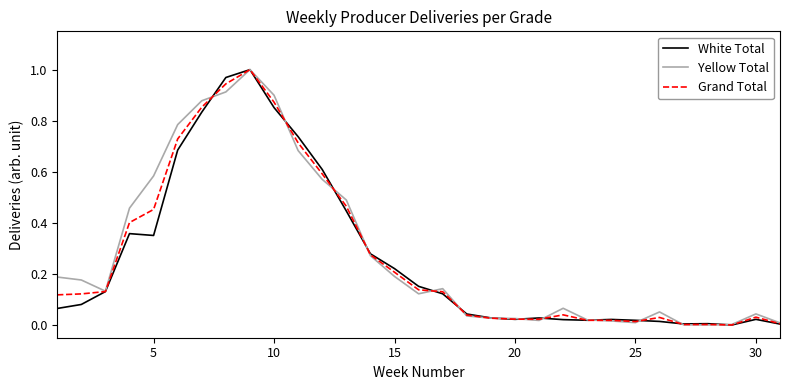

Reading left to right, transcribe all the data shown in this chart.

White Total: 0.1	0.1	0.1	0.4	0.4	0.7	0.8	1.0	1.0	0.9	0.7	0.6	0.4	0.3	0.2	0.2	0.1	0.0	0.0	0.0	0.0	0.0	0.0	0.0	0.0	0.0	0.0	0.0	0.0	0.0	0.0
Yellow Total: 0.2	0.2	0.1	0.5	0.6	0.8	0.9	0.9	1.0	0.9	0.7	0.6	0.5	0.3	0.2	0.1	0.1	0.0	0.0	0.0	0.0	0.1	0.0	0.0	0.0	0.1	0.0	0.0	0.0	0.0	0.0
Grand Total: 0.1	0.1	0.1	0.4	0.5	0.7	0.9	0.9	1.0	0.9	0.7	0.6	0.5	0.3	0.2	0.1	0.1	0.0	0.0	0.0	0.0	0.0	0.0	0.0	0.0	0.0	0.0	0.0	0.0	0.0	0.0